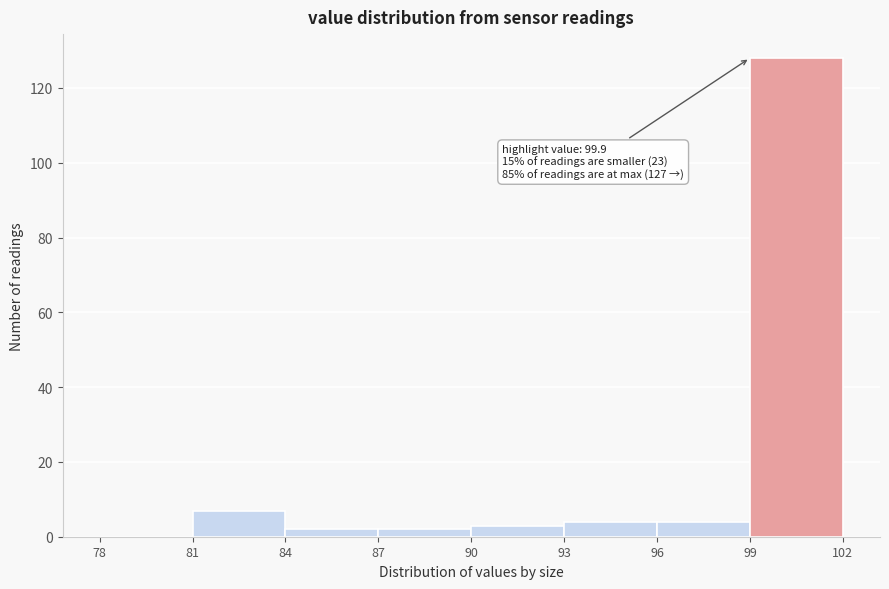

Which range on the x-axis has the tallest bar?

99 to 102